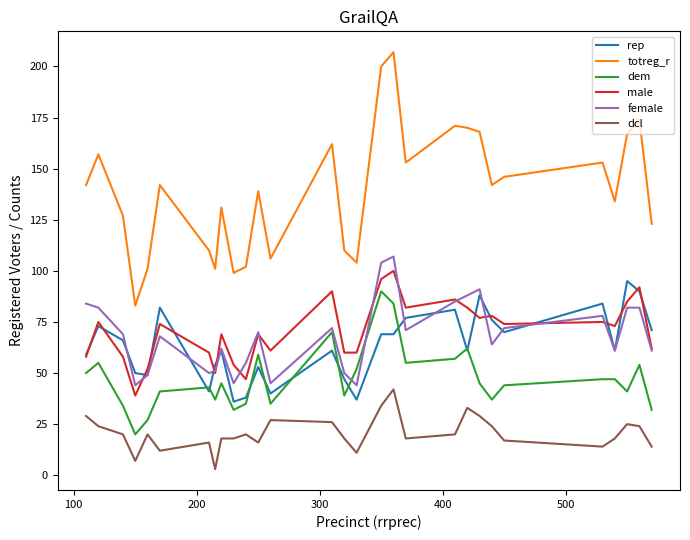

How many lines are shown in the chart?

6